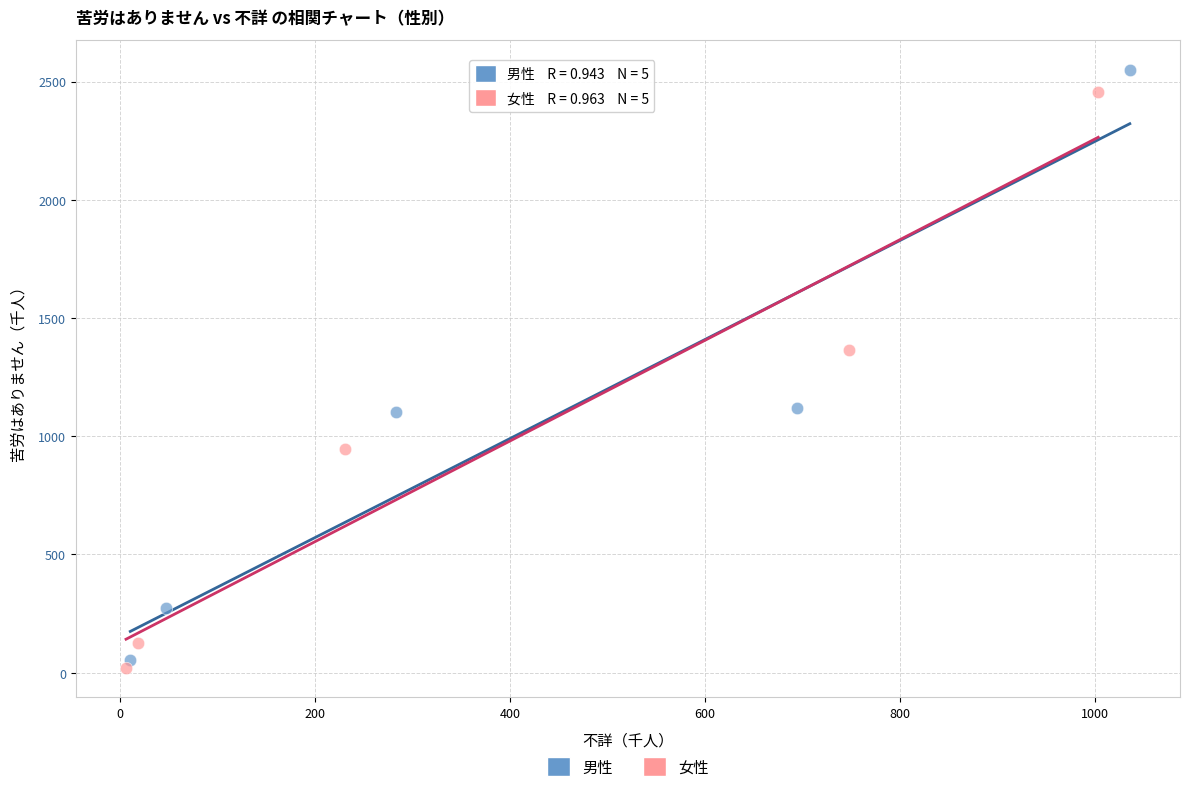

What are all the series names shown in the legend?

男性, 女性